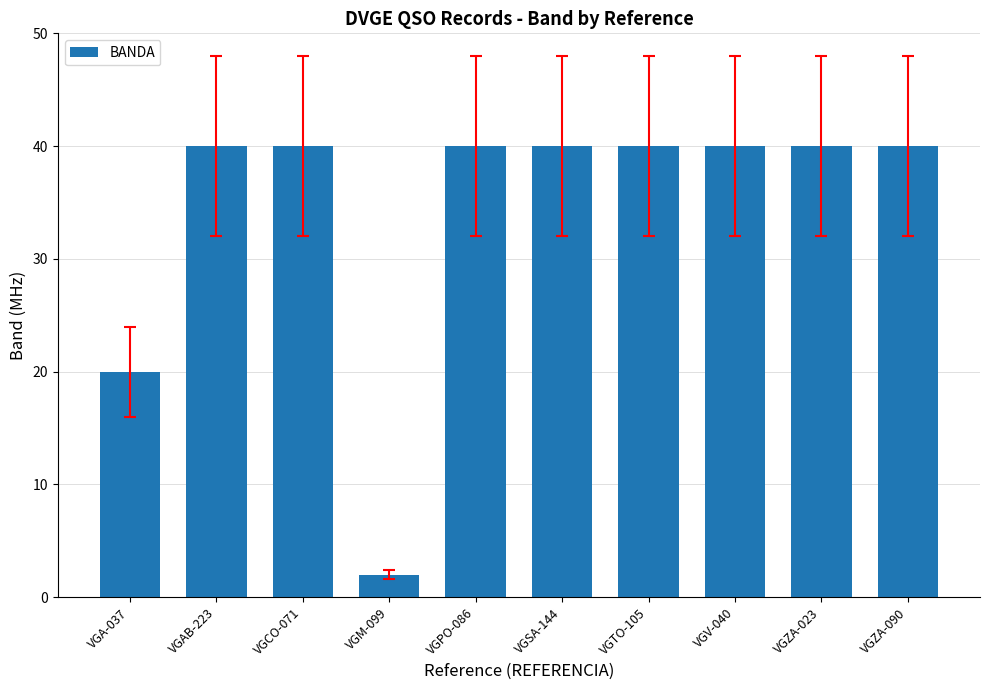

Reading right to left, list all the values displayed in this chart.

VGZA-090=40	VGZA-023=40	VGV-040=40	VGTO-105=40	VGSA-144=40	VGPO-086=40	VGM-099=2	VGCO-071=40	VGAB-223=40	VGA-037=20